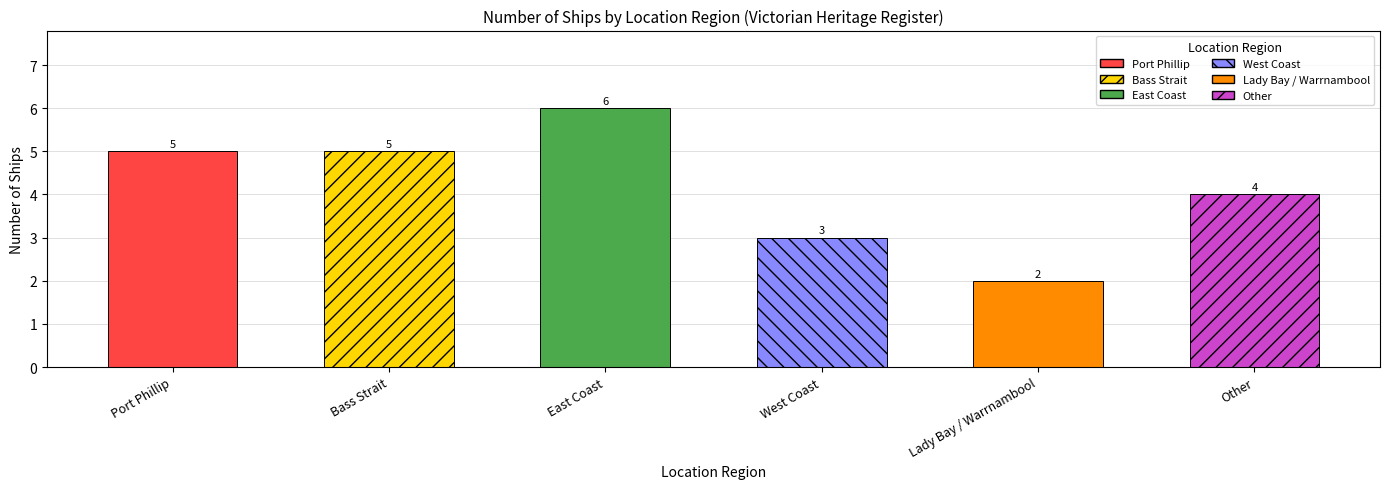

What is the minimum value shown in the chart?

2